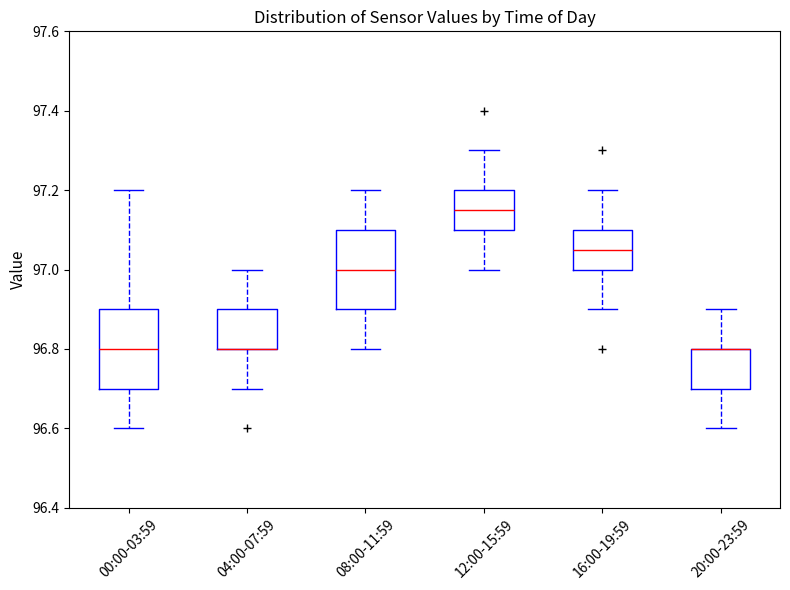

Where does the upper whisker of the box for 12:00-15:59 end on the y-axis? The values are not printed on the chart, so give them approximately, as read against the axis.

97.30